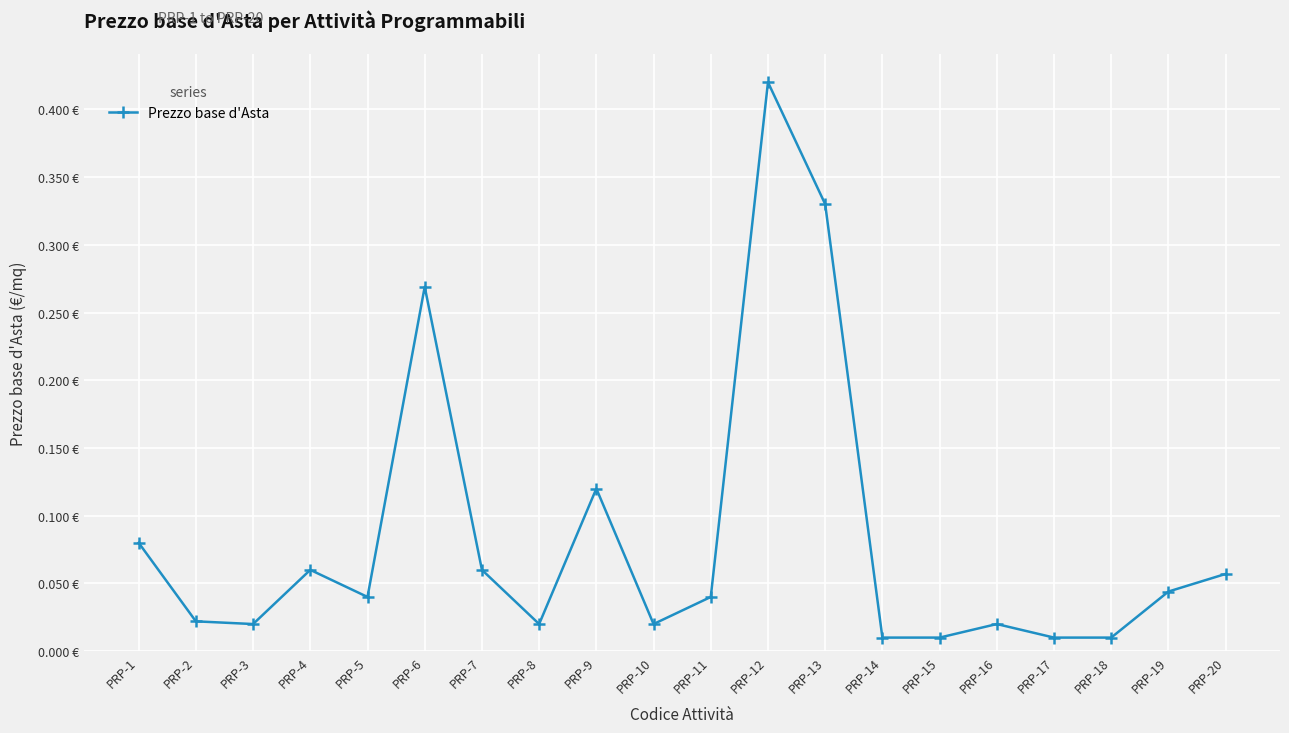

Rank the categories by value from highest to lowest.

PRP-12, PRP-13, PRP-6, PRP-9, PRP-1, PRP-4, PRP-7, PRP-20, PRP-19, PRP-5, PRP-11, PRP-2, PRP-3, PRP-8, PRP-10, PRP-16, PRP-14, PRP-15, PRP-17, PRP-18